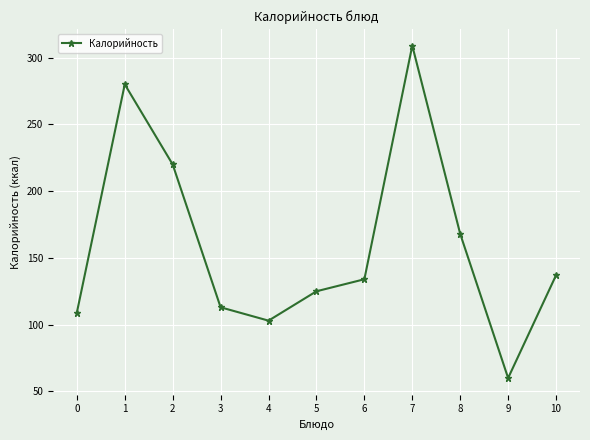

Where is the first local minimum?

4